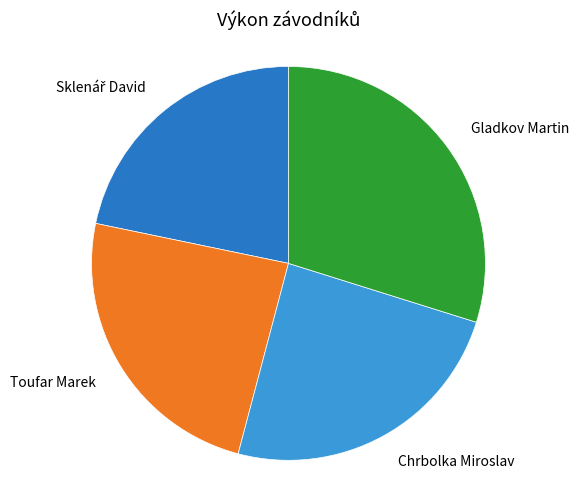

The Gladkov Martin slice represents 30% of the pie. True or false?

True